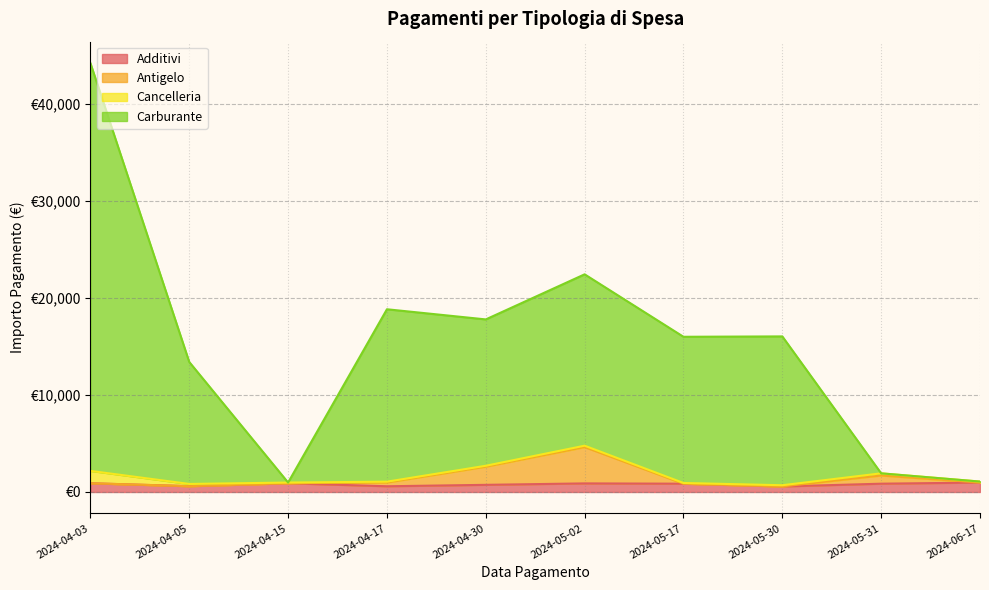

True or false: Carburante has a value of 44174.4 at 2024-04-03.

True